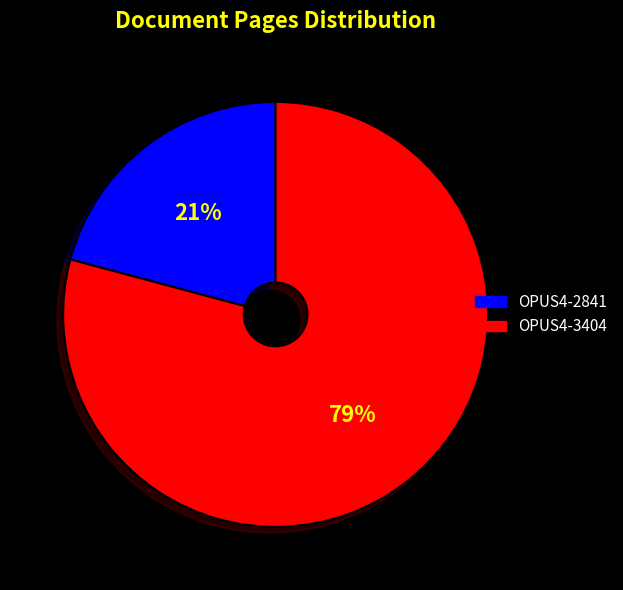

To the nearest percent, what is the difference between the largest and smallest slice percentages?

58%